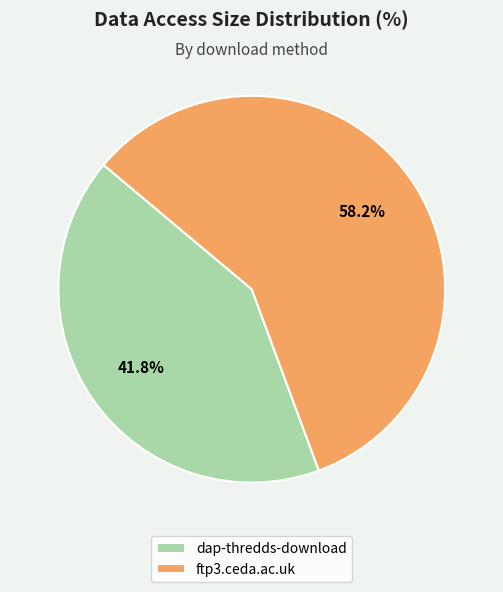

Does any single category account for the majority?

Yes